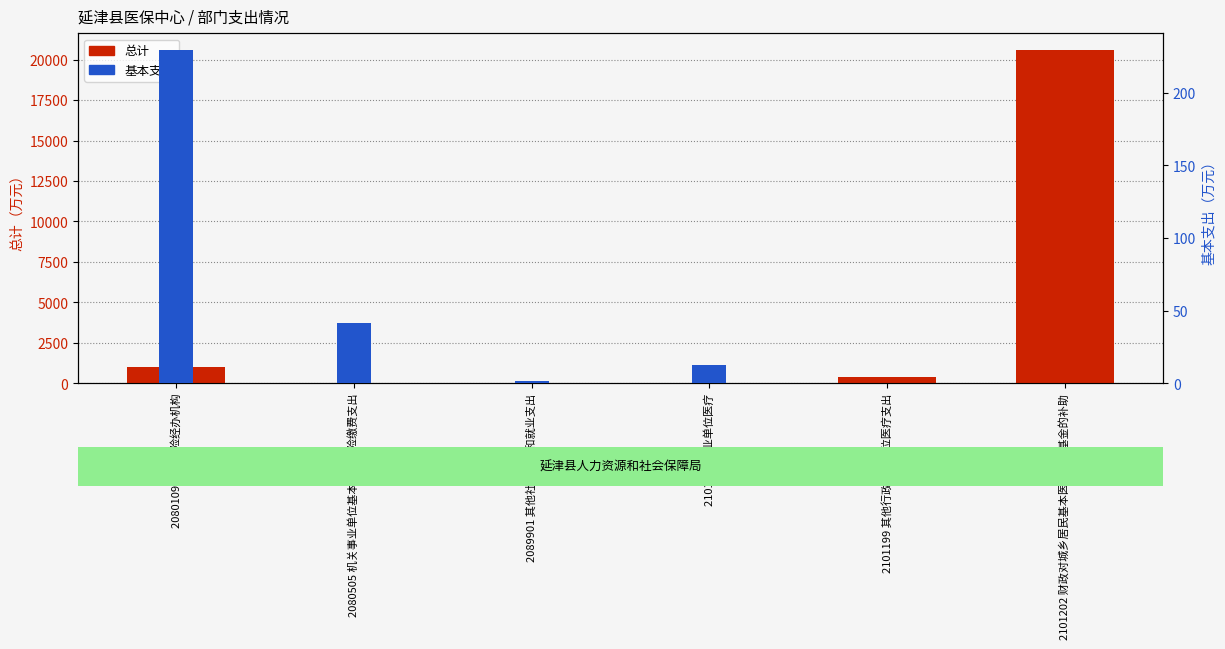

What position from the right is 2101202 财政对城乡居民基本医疗保险基金的补助?

1